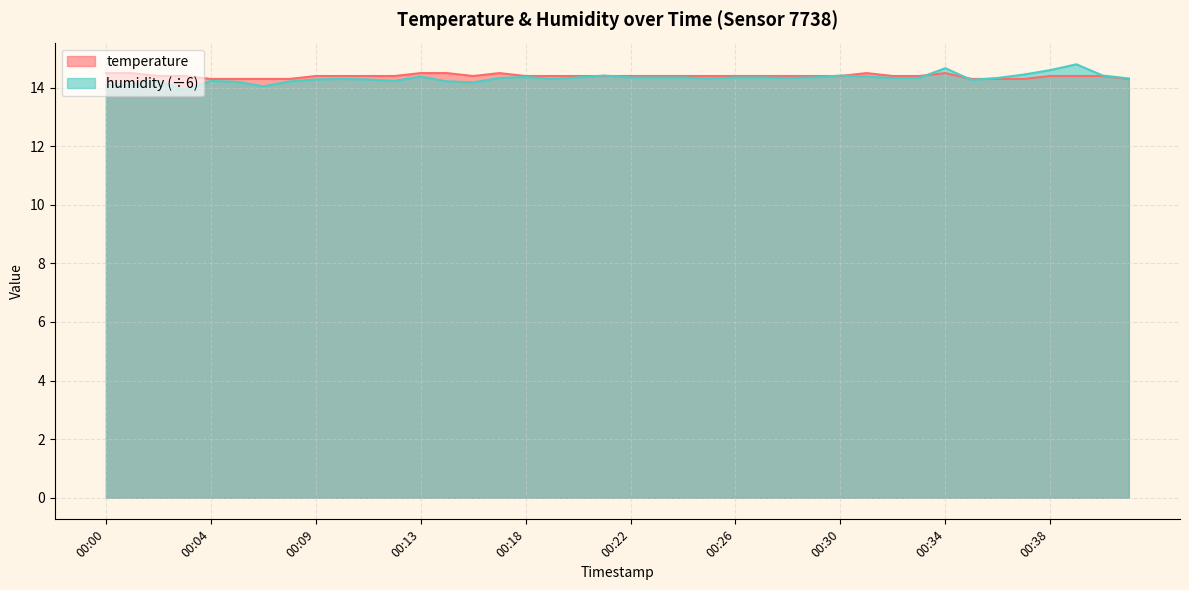

What are all the series names shown in the legend?

temperature, humidity (÷6)